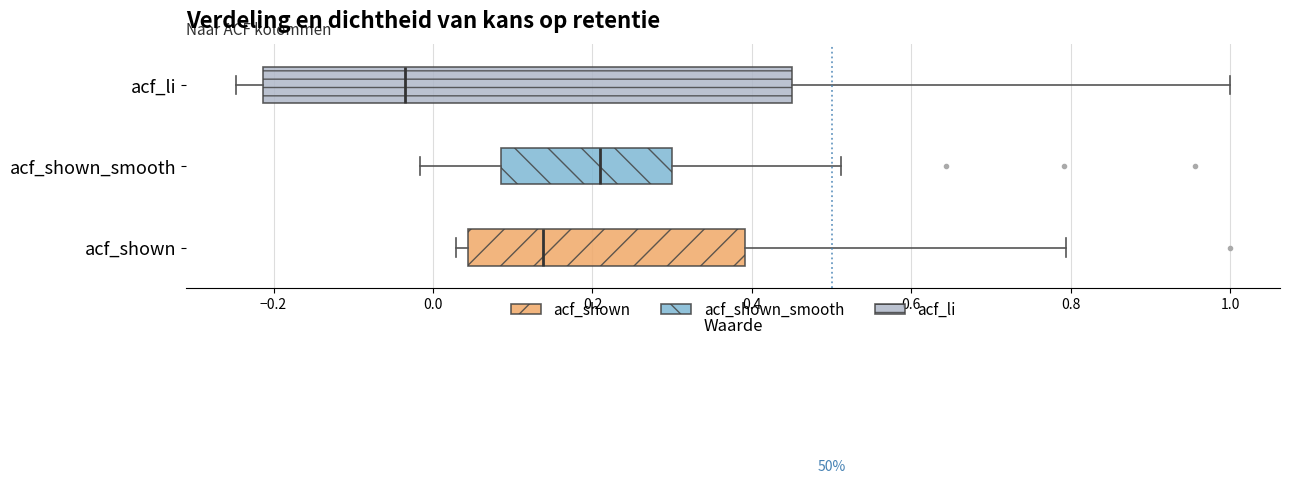

Where is the right edge of the box for acf_shown_smooth on the x-axis? The values are not printed on the chart, so give them approximately, as read against the axis.

0.30